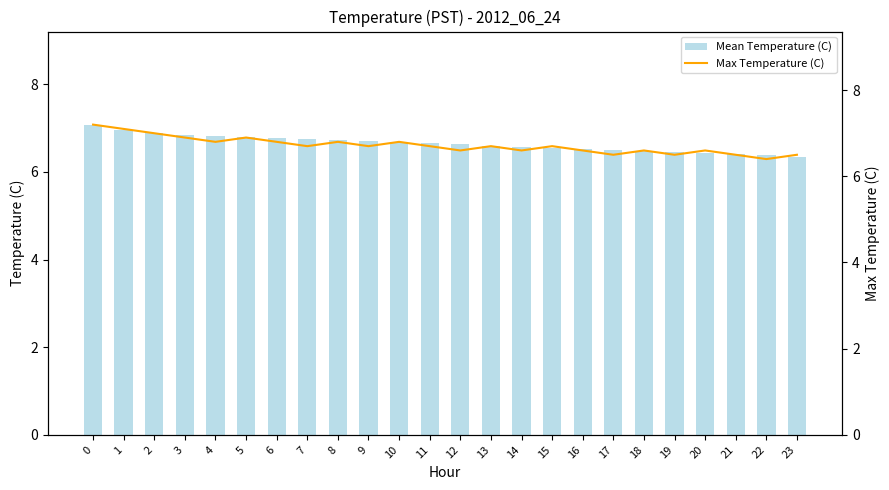

True or false: Max Temperature (C) has a value of 10.4 at 1.

False